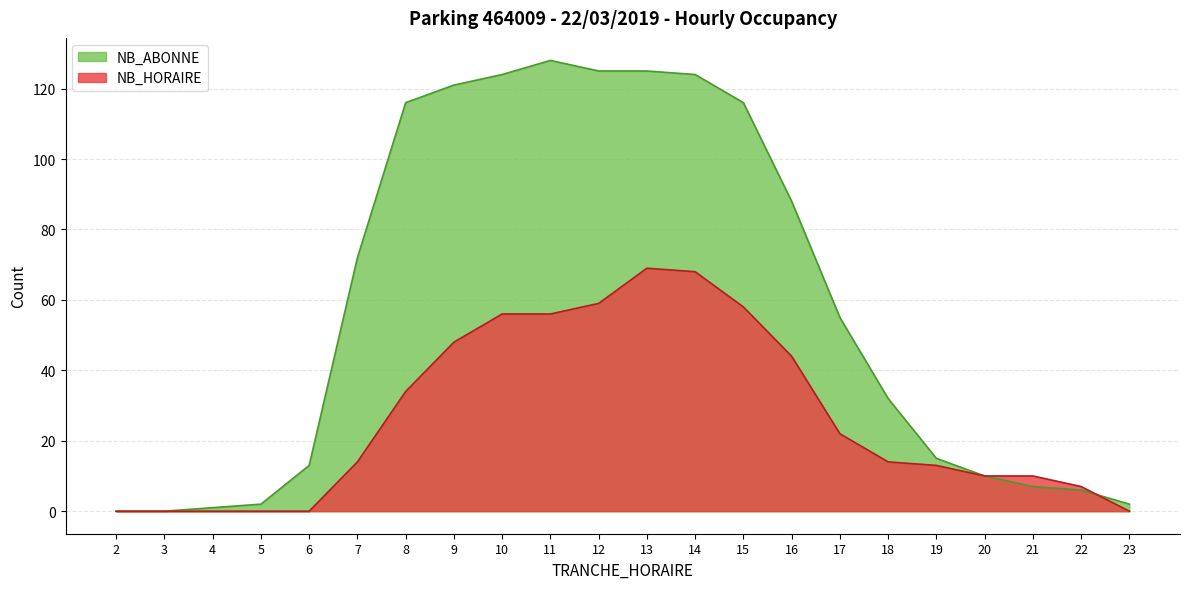

How many positive values does the NB_ABONNE series have?

20